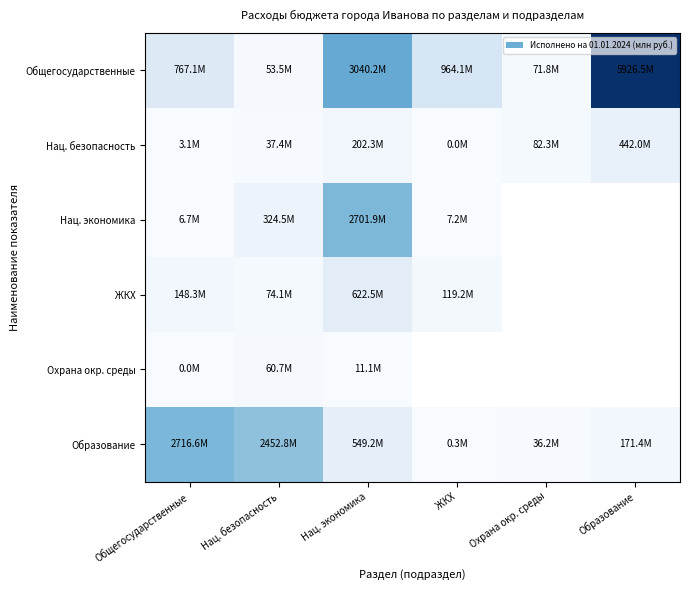

Where is Охрана окр. среды nearest to the value 30354353?

Нац. экономика